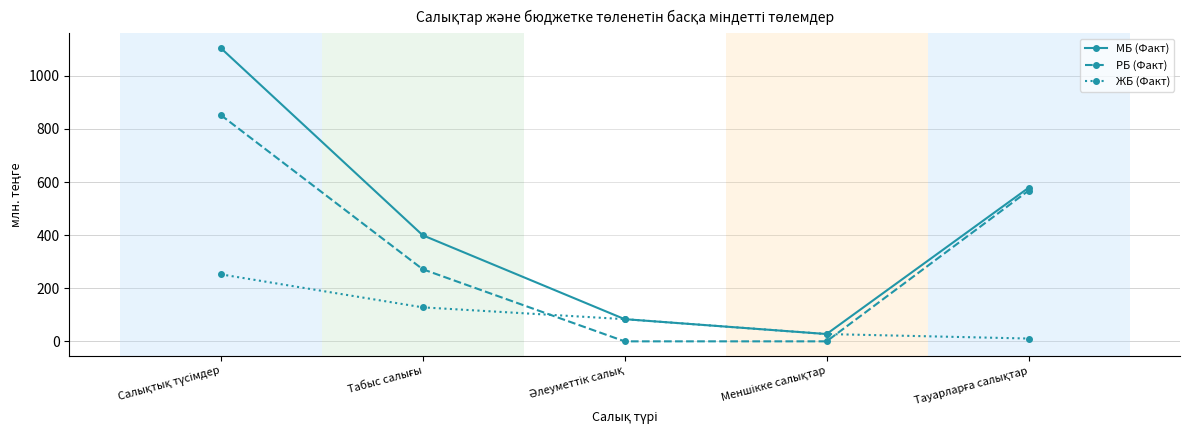

Which series has the largest total across all categories?

МБ (Факт)